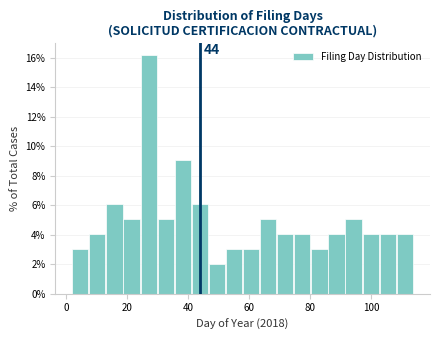

Around what value on the x-axis is the tallest bar? Give the approximate position of its centre, as read against the axis.

28